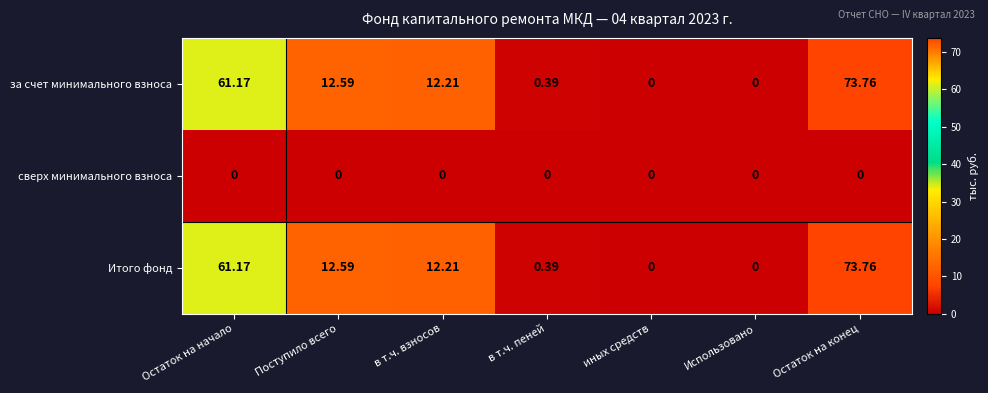

What is the total value across all series at Остаток на конец?

147.5